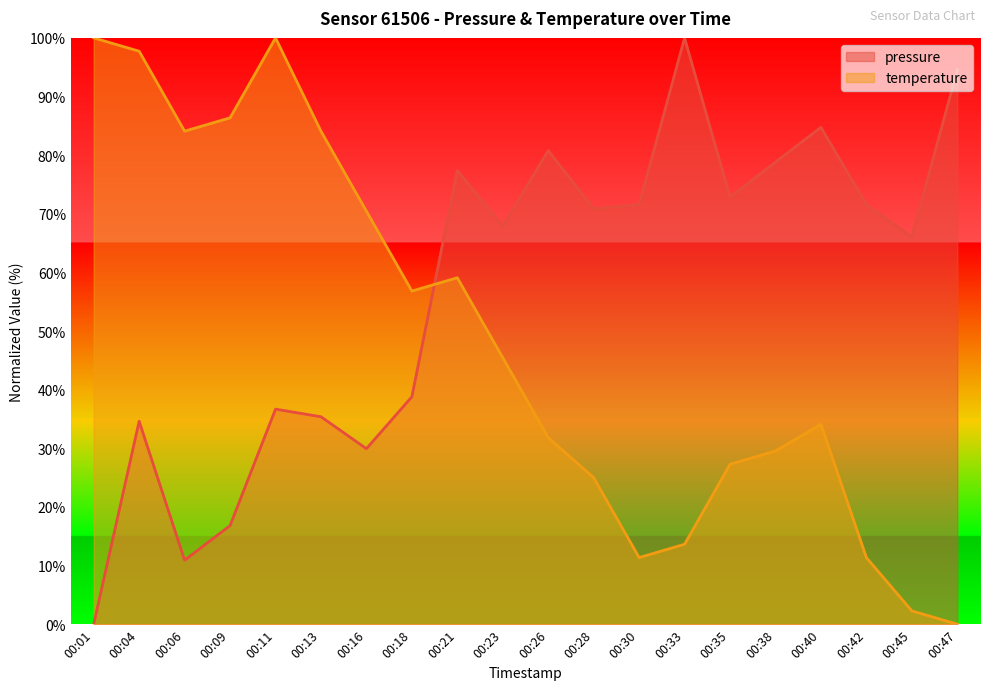

What is the difference between the maximum and minimum values in the temperature series?

100.0